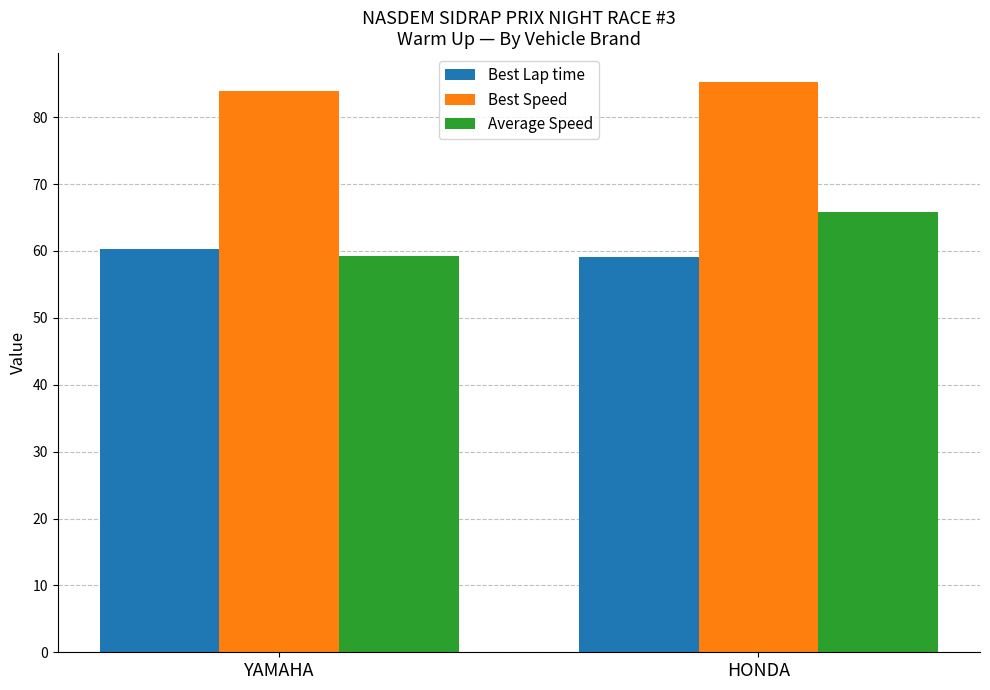

Which category has the highest value in the Best Speed series?

HONDA